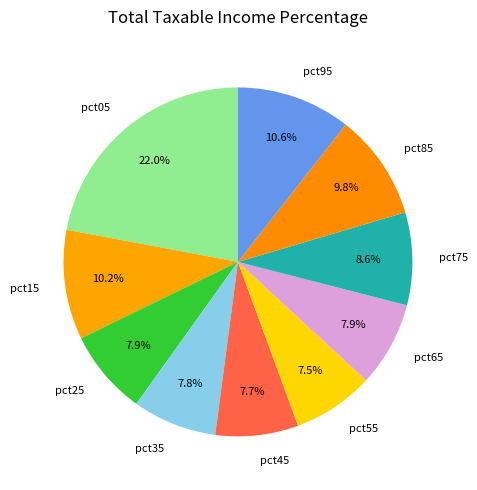

Is there a majority slice in this chart?

No